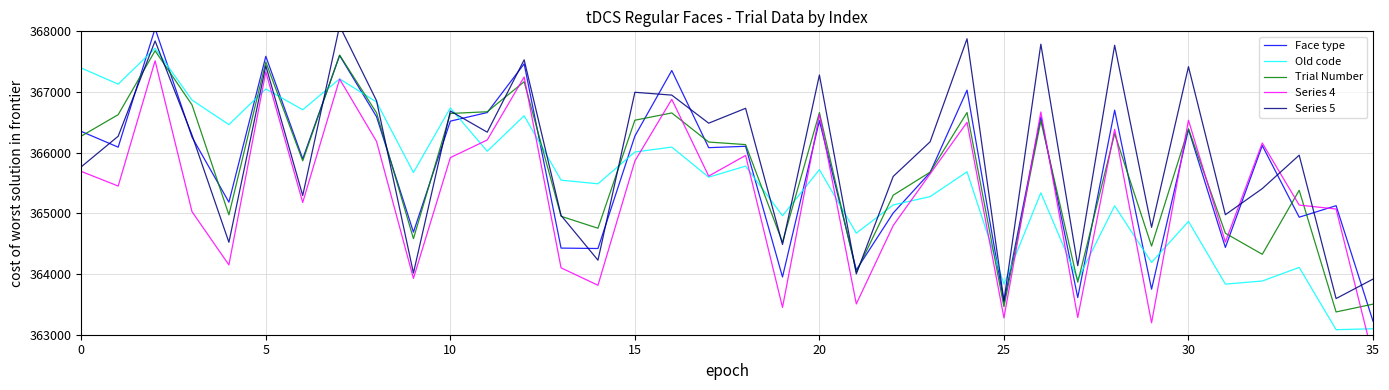

True or false: Old code and Face type intersect in this chart.

True